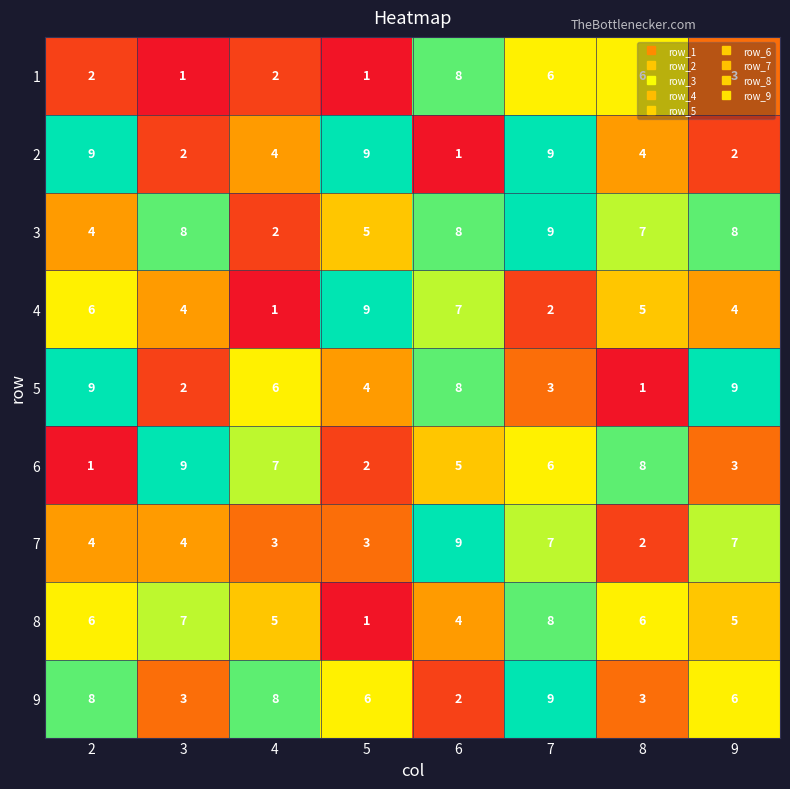

What is the difference between the second highest and second lowest values in the 9 series?

5